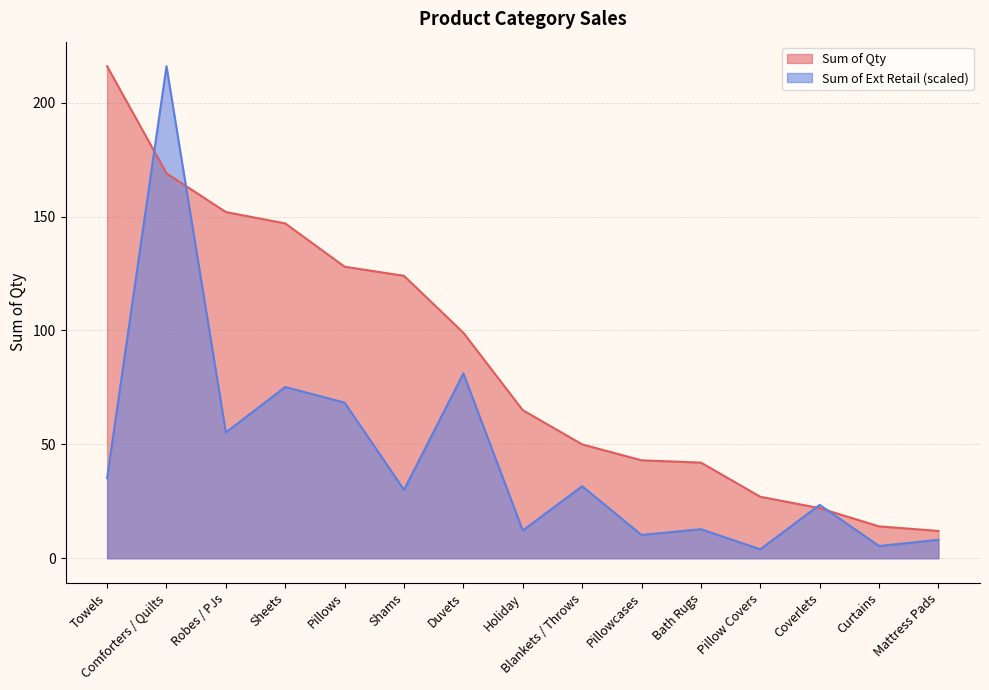

The Sum of Qty series shows 28.5 at Duvets. True or false?

False